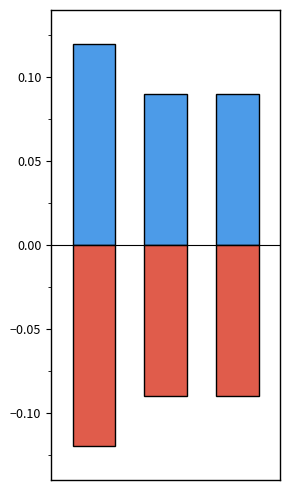

What is the spread (max minus min) of values at 1?

0.2